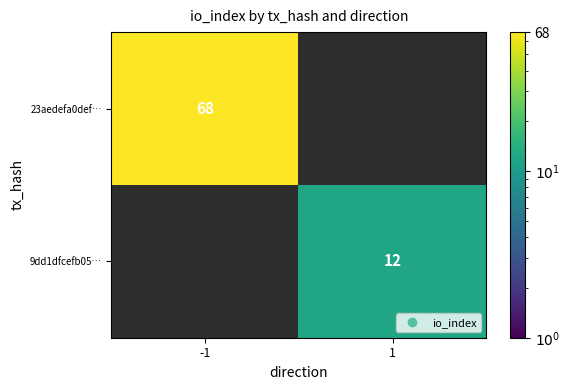

What is the minimum value for 23aedefa0def…?

68.0